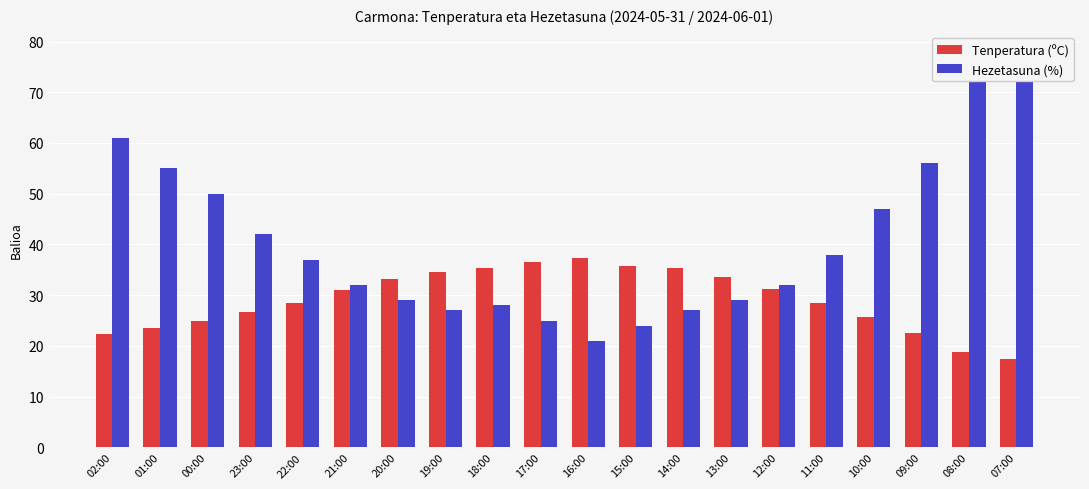

The Hezetasuna (%) series shows 37.0 at 22:00. True or false?

True